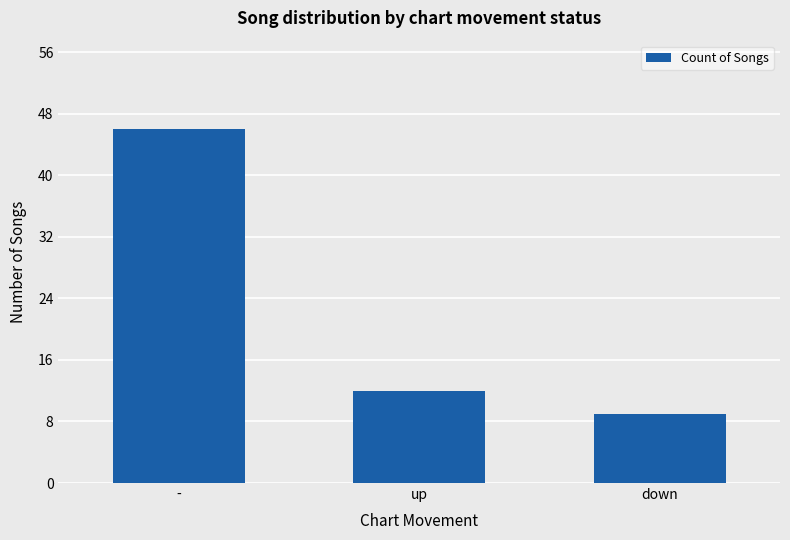

The value at - is 46. True or false?

True